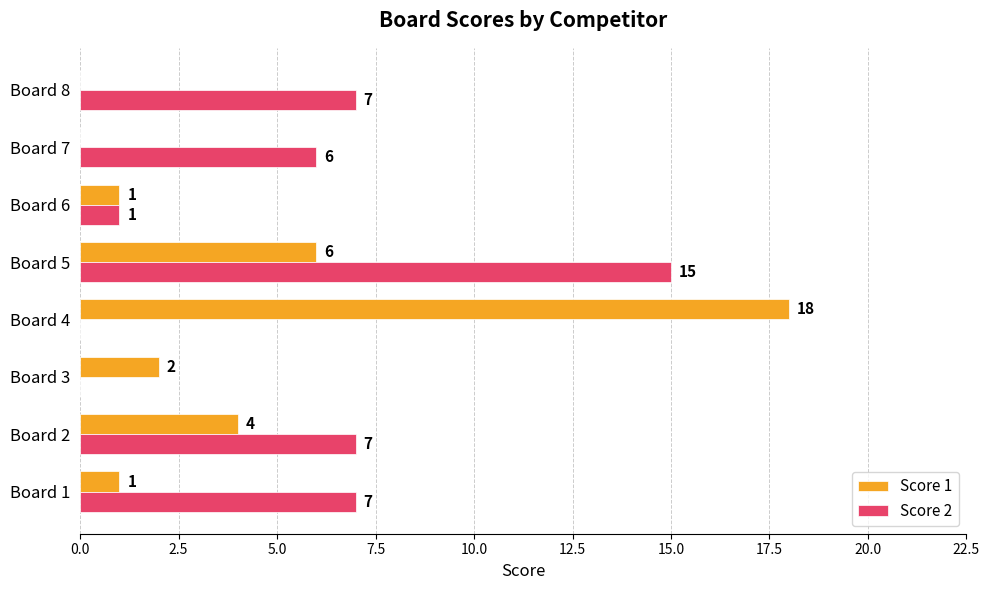

What is the sum of all Score 2 values?

43